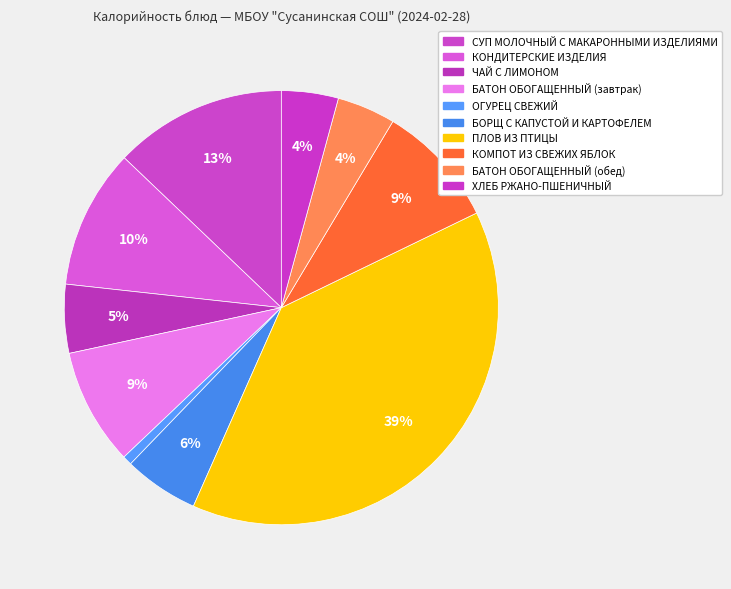

Does БАТОН ОБОГАЩЕННЫЙ (завтрак) account for over 50% of the chart?

No